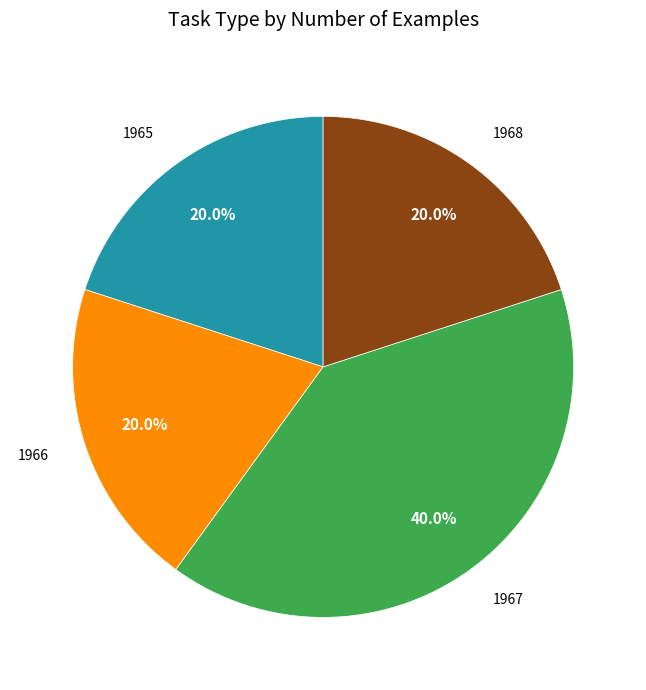

Does 1965 represent more than half of the total?

No